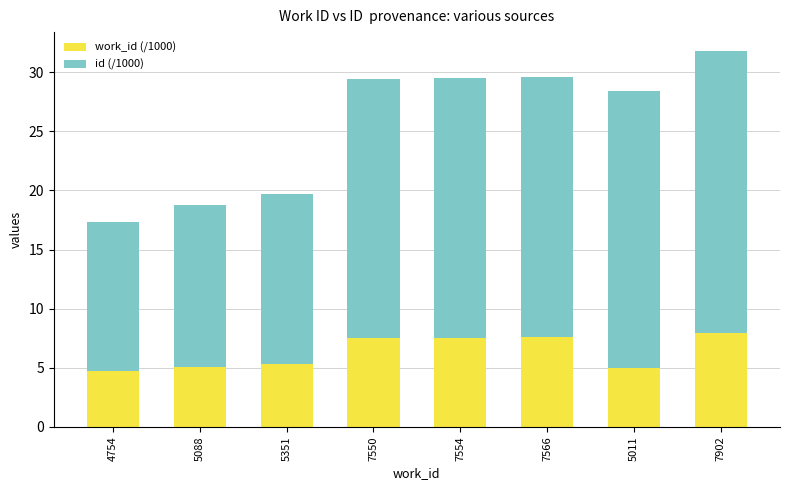

What is the total value across all series at 7550?

29.4